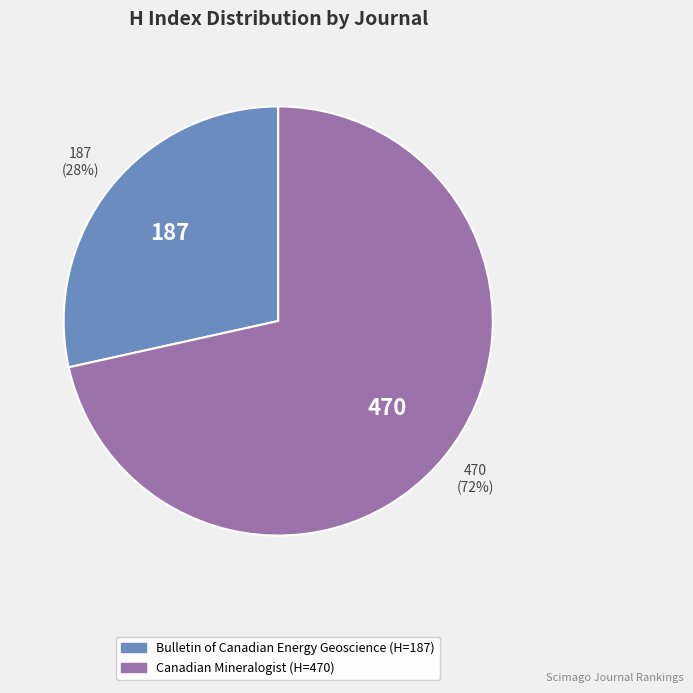

What percentage is the Bulletin of Canadian Energy Geoscience slice, to the nearest percent?

28%